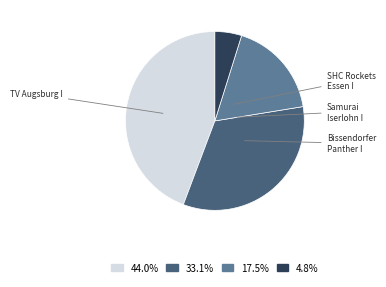

Count the number of slices in the pie.

4